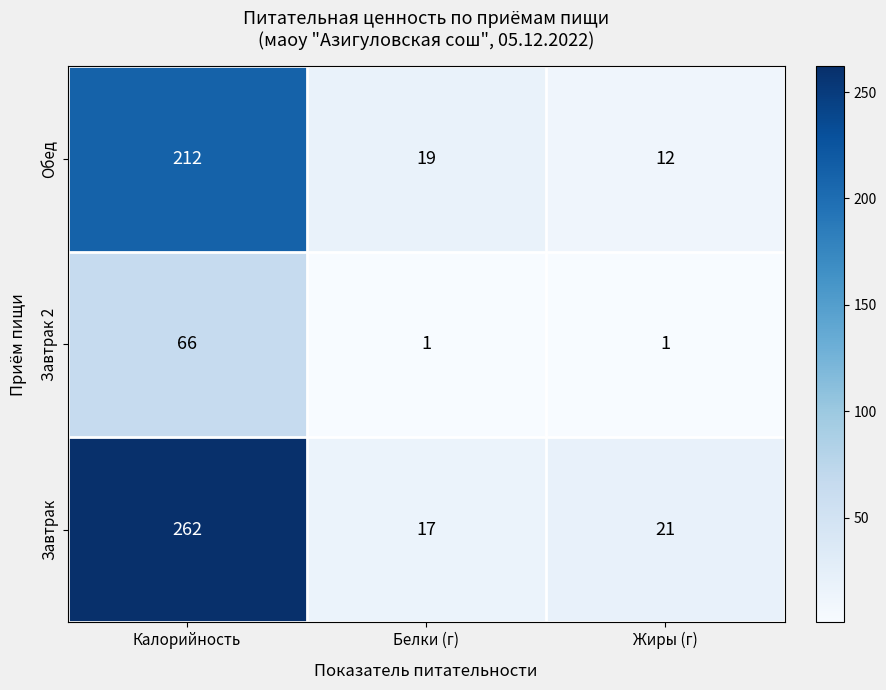

At which label is Обед closest to 112?

Белки (г)